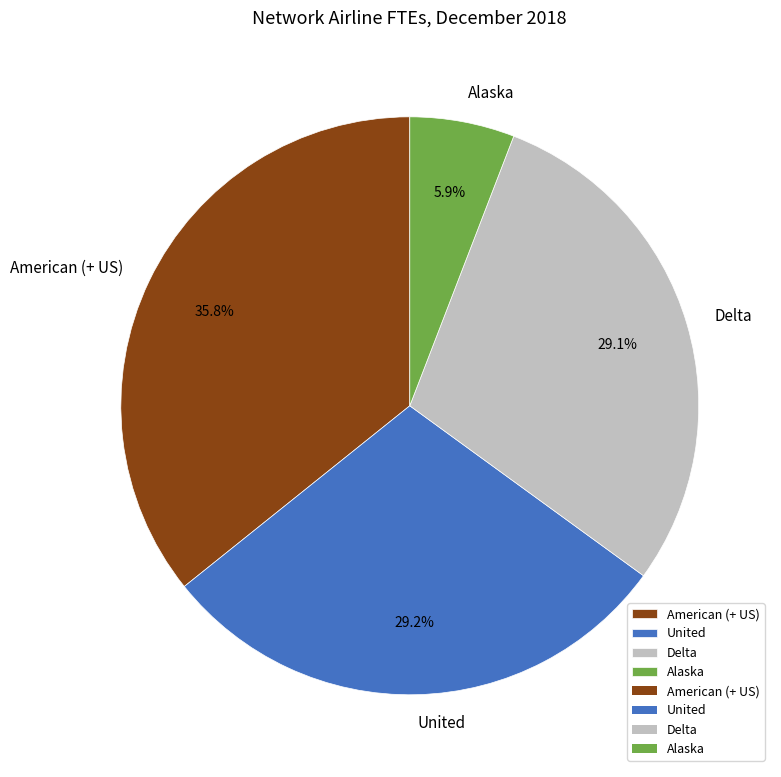

To the nearest percent, what is the difference between the largest and smallest slice percentages?

30%